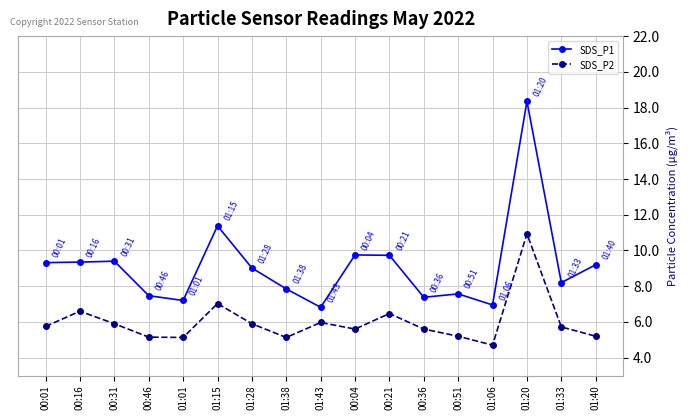

True or false: SDS_P2 has a value of 5.7 at 01:33.

True